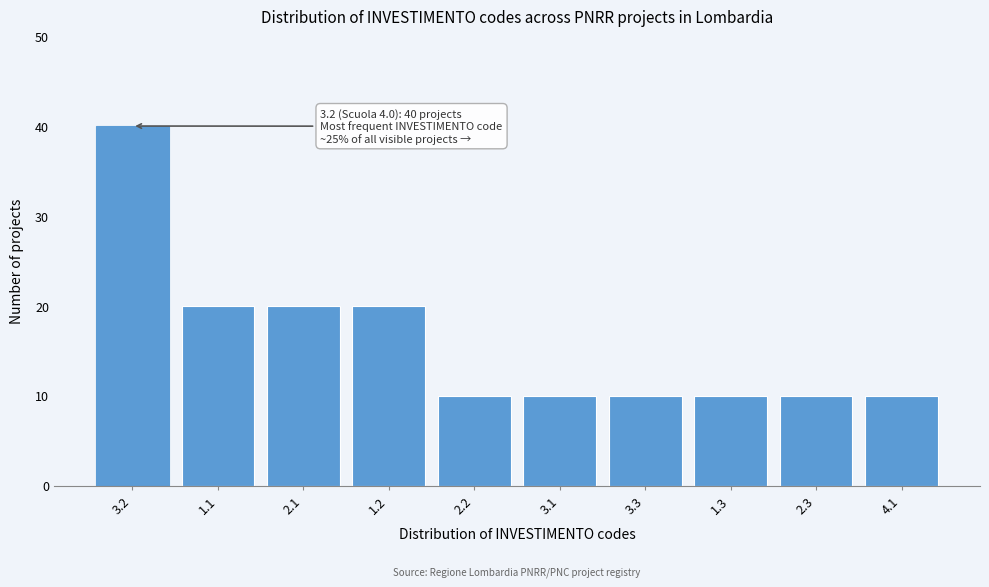

Reading left to right, extract all data points from this chart.

3.2=40	1.1=20	2.1=20	1.2=20	2.2=10	3.1=10	3.3=10	1.3=10	2.3=10	4.1=10